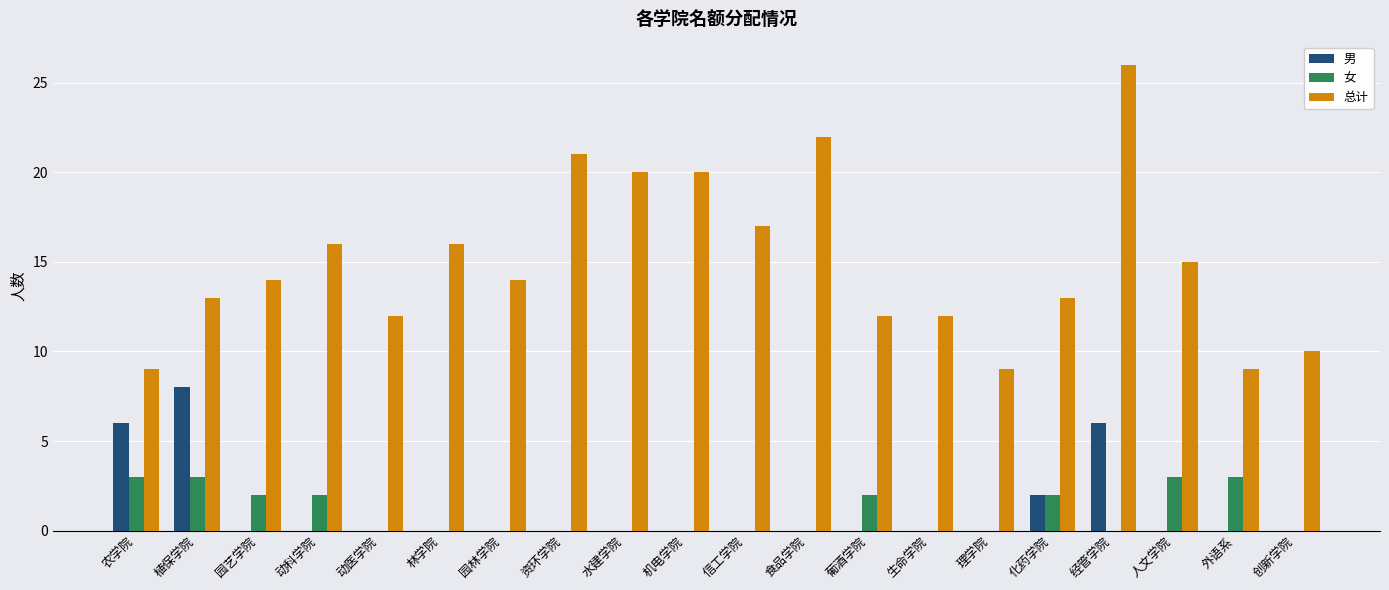

Which series changed the most between 植保学院 and 园林学院?

男